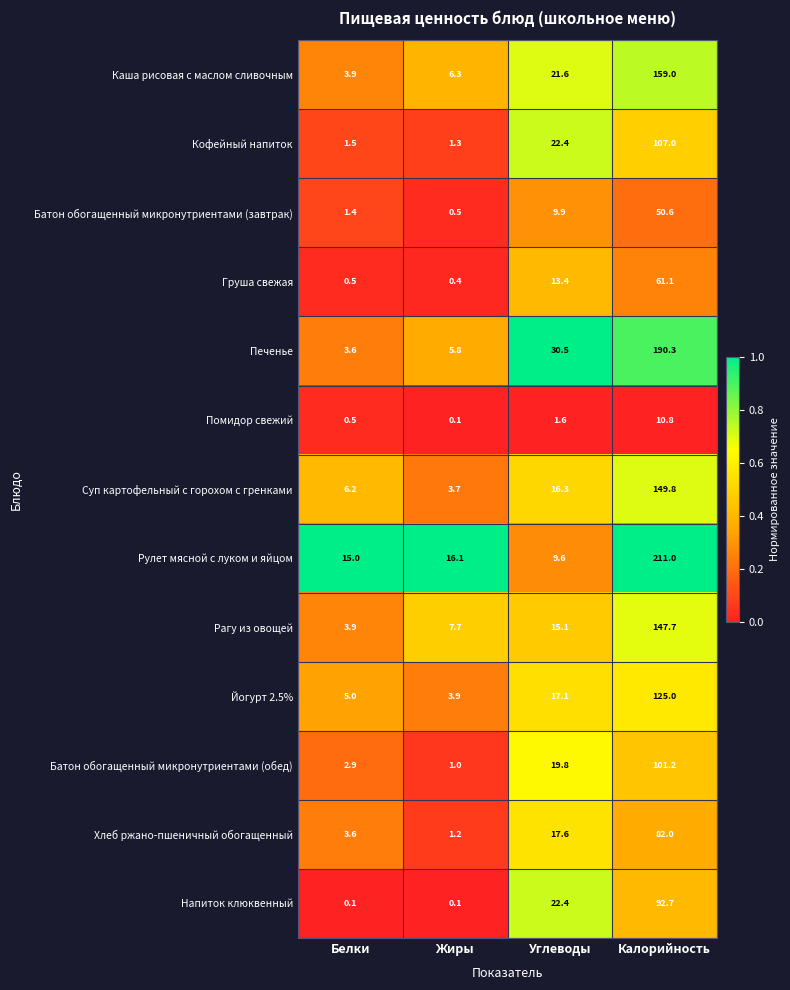

What is the difference between the second highest and minimum values in the Каша рисовая с маслом сливочным series?

17.7